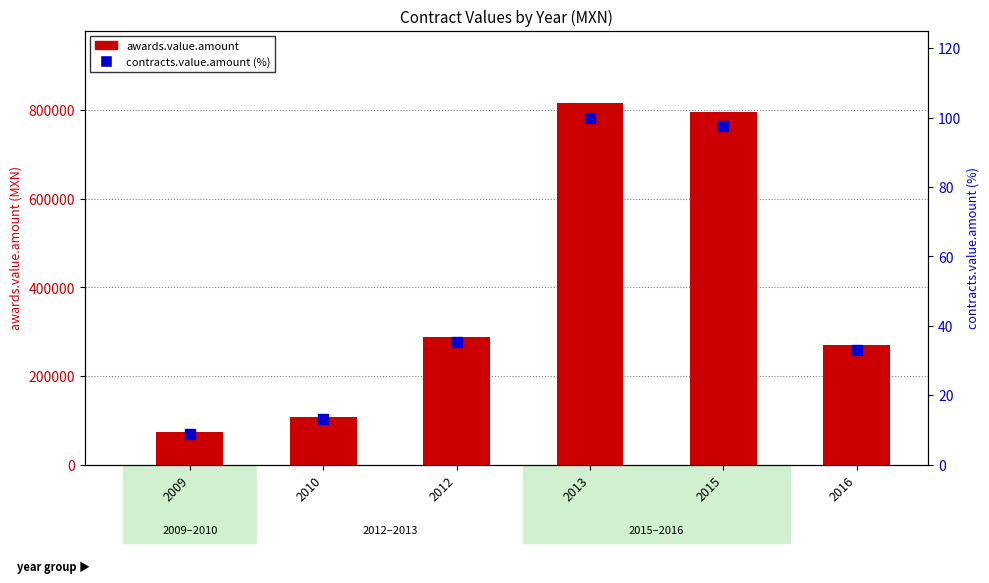

Which series reaches the minimum Y coordinate?

contracts.value.amount (%)